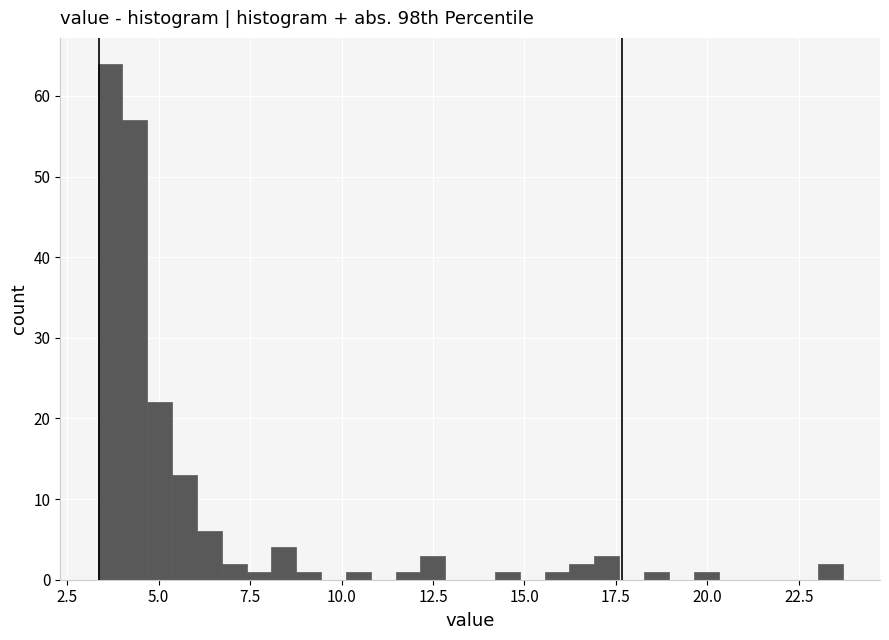

Read against the x-axis, roughly where is the centre of the tallest bar?

3.5